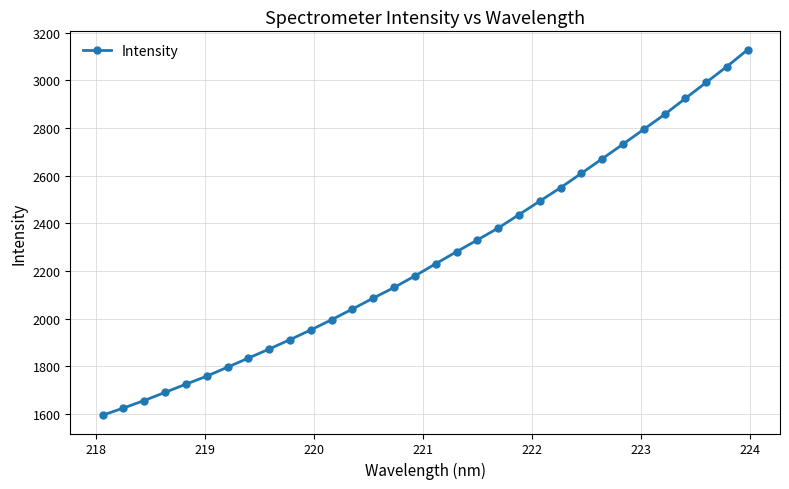

What is the maximum value shown in the chart?

3129.5